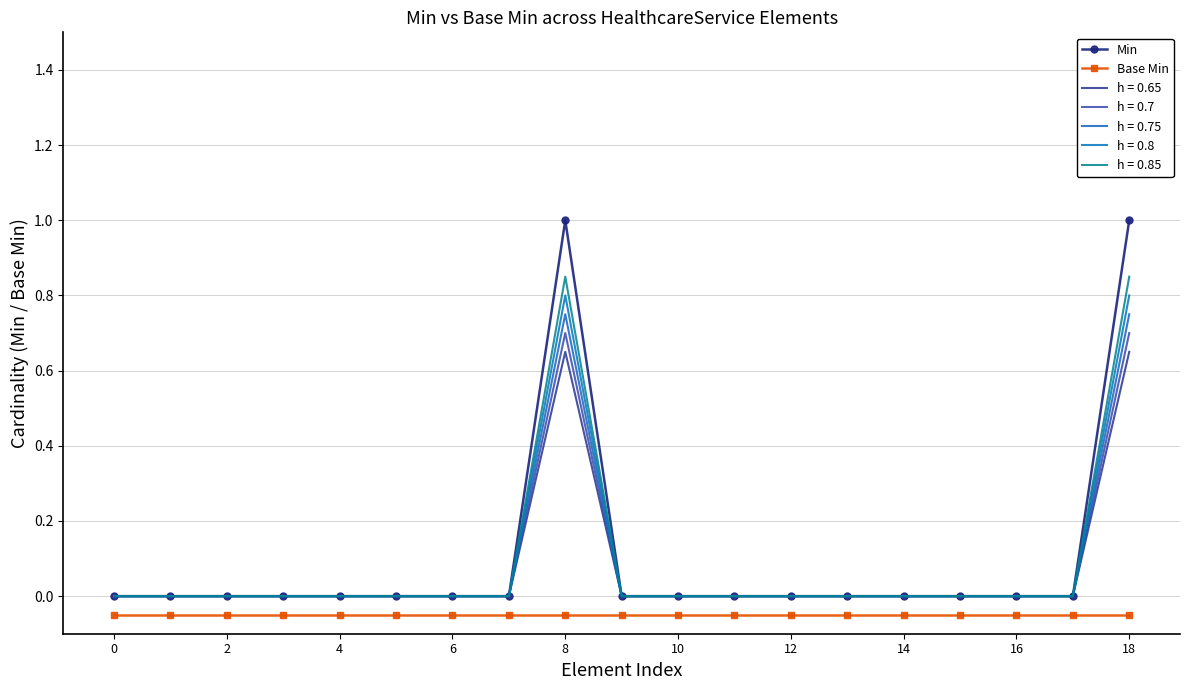

True or false: Base Min and Min cross at least once.

False